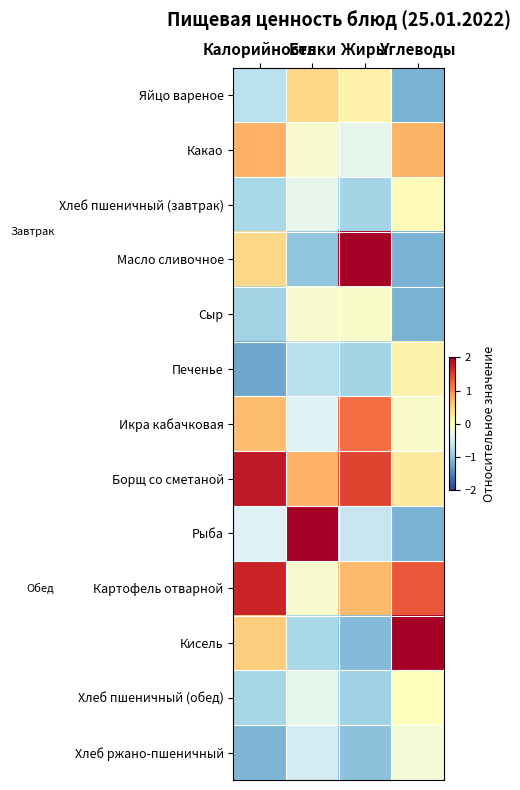

At which category is the sum across all series the highest?

Белки